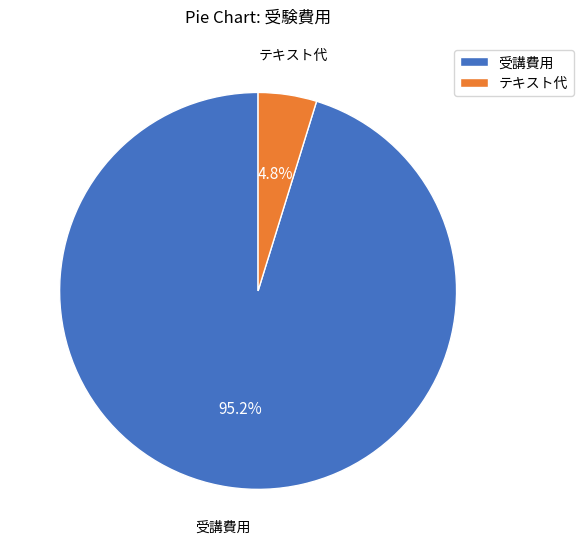

Which category has the biggest portion of the pie?

受講費用